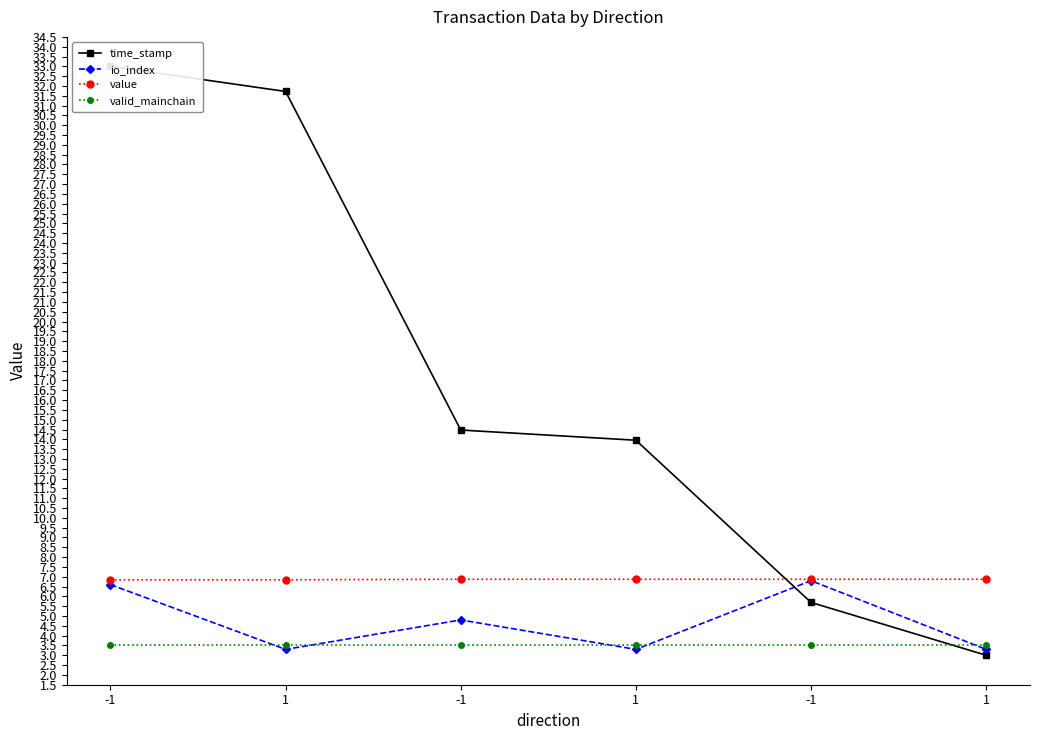

Does the chart display data point markers on the line(s)?

Yes